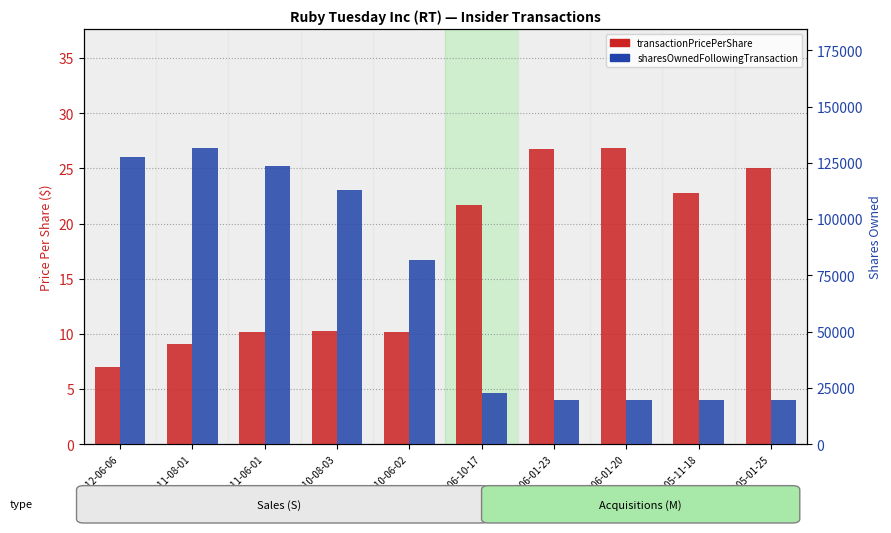

Reading right to left, what are all the values shown in this chart?

transactionPricePerShare: 25.0	22.8	26.9	26.7	21.7	10.1	10.3	10.2	9.0	6.9
sharesOwnedFollowingTransaction: 19597.0	19597.0	19597.0	19597.0	22642.0	81775.0	112724.0	123773.0	131751.0	127816.0